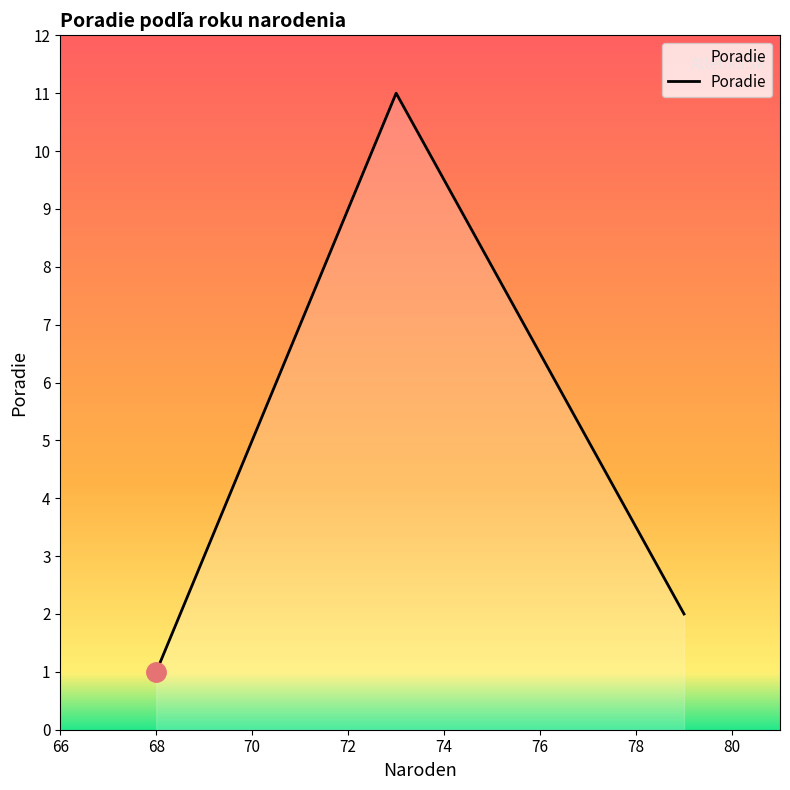

What is the maximum value shown in the chart?

11